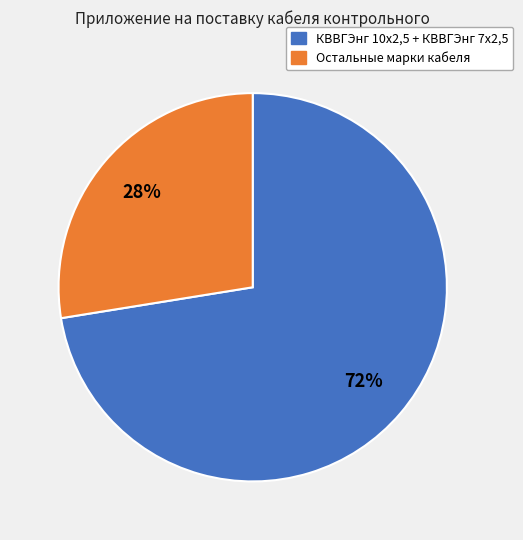

To the nearest percent, what is the average slice percentage?

50%